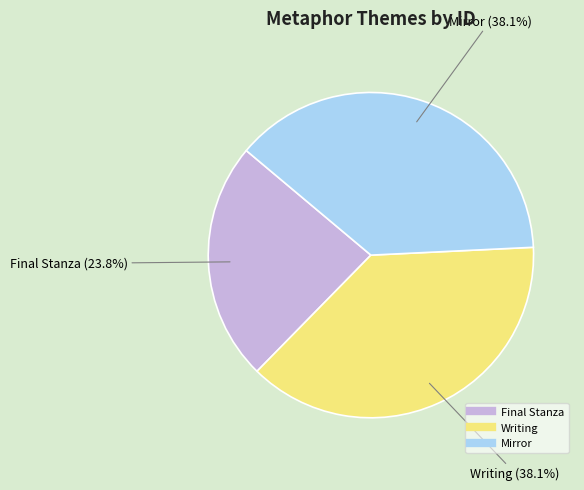

What percentage is the Mirror slice, to the nearest percent?

38%